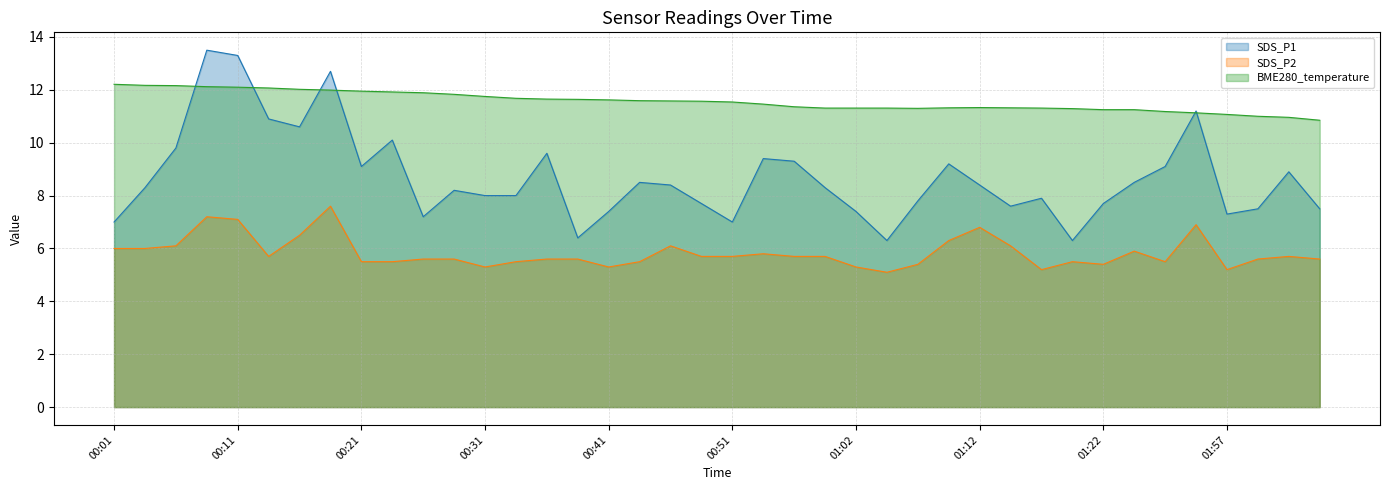

What is the difference between the SDS_P1 values at 00:18 and 00:13?

1.8